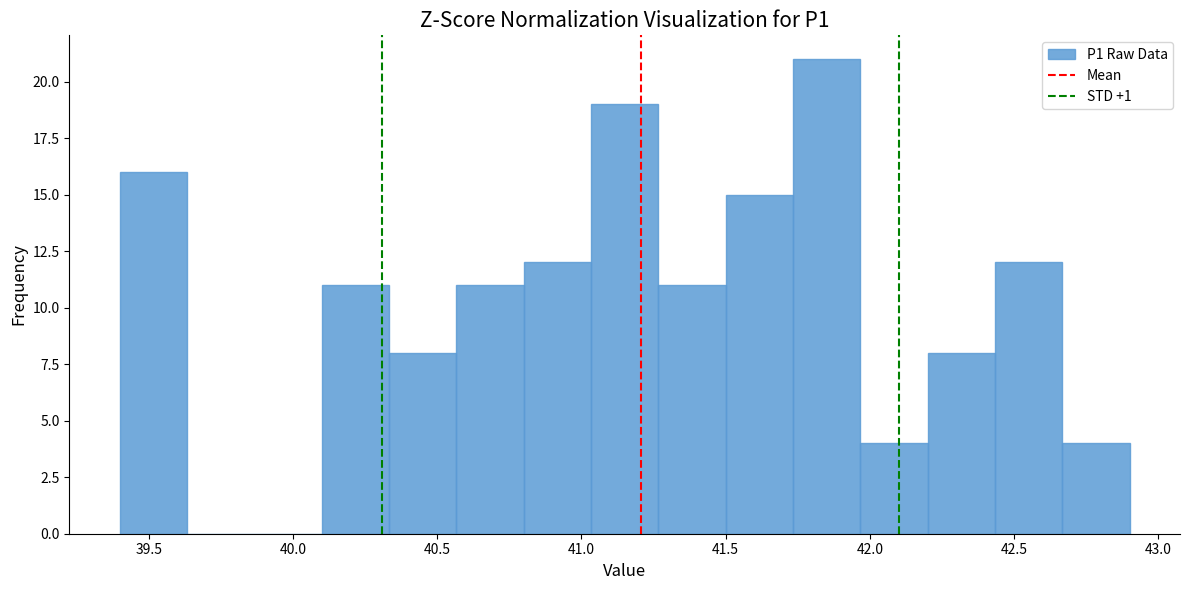

Over which range of the x-axis is the bar tallest?

41.75 to 41.95